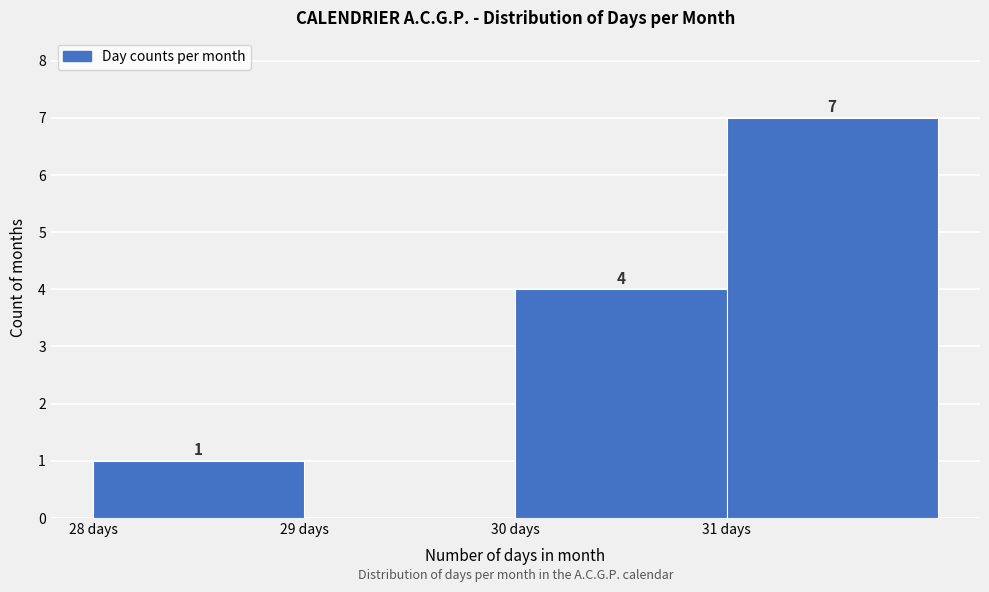

Which range on the x-axis has the tallest bar?

31 to 32